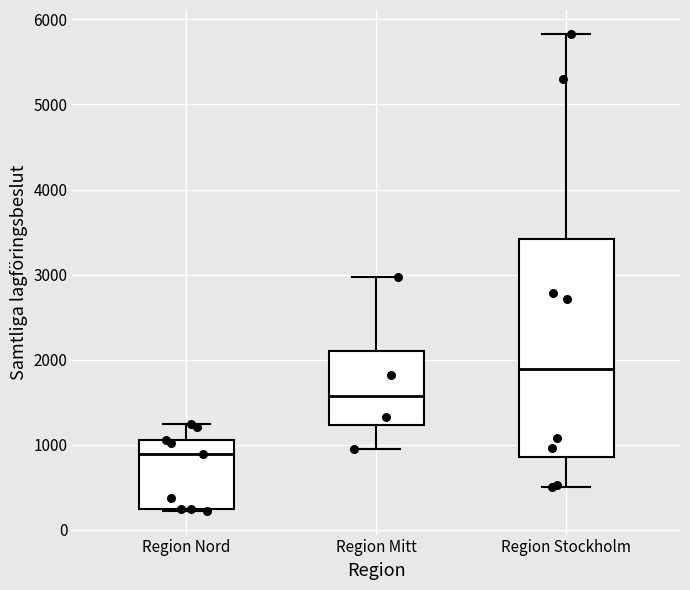

Reading left to right, read every box against the y-axis: the position of its median line, the range the box covers, and the ends of its whiskers. The values are not printed on the chart, so give them approximately, as read against the axis.

Region Nord: median 900, box 300 to 1100, whiskers 200 to 1200
Region Mitt: median 1600, box 1200 to 2100, whiskers 900 to 3000
Region Stockholm: median 1900, box 900 to 3400, whiskers 500 to 5800